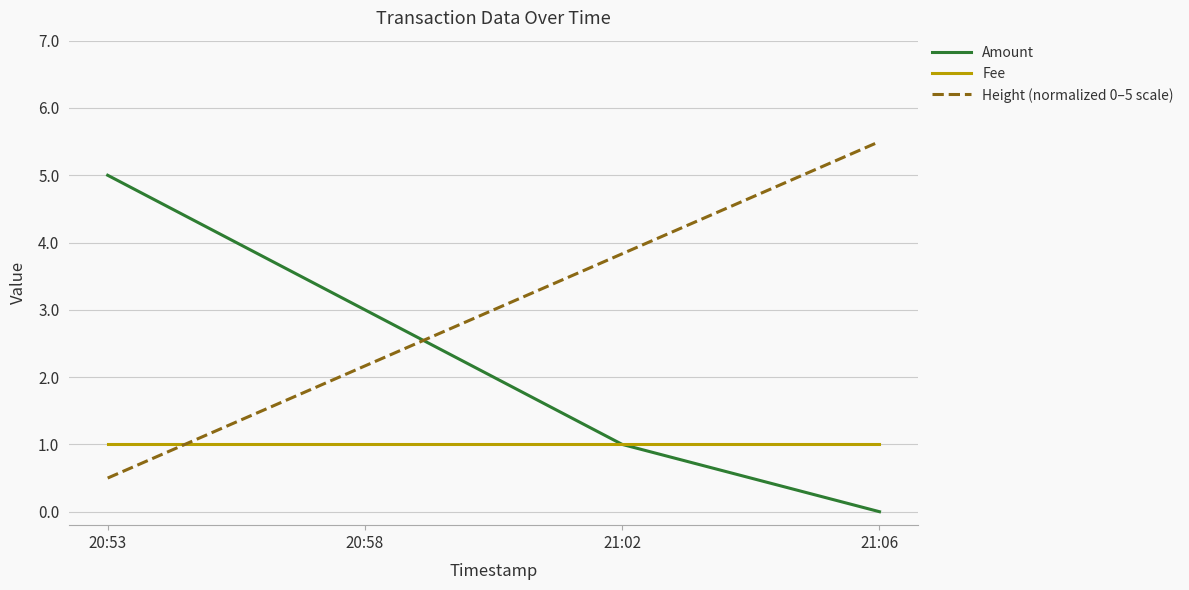

Reading left to right, extract all data points from this chart.

Amount: 5.0	3.0	1.0	0.0
Fee: 1.0	1.0	1.0	1.0
Height (normalized 0–5 scale): 0.5	2.2	3.8	5.5